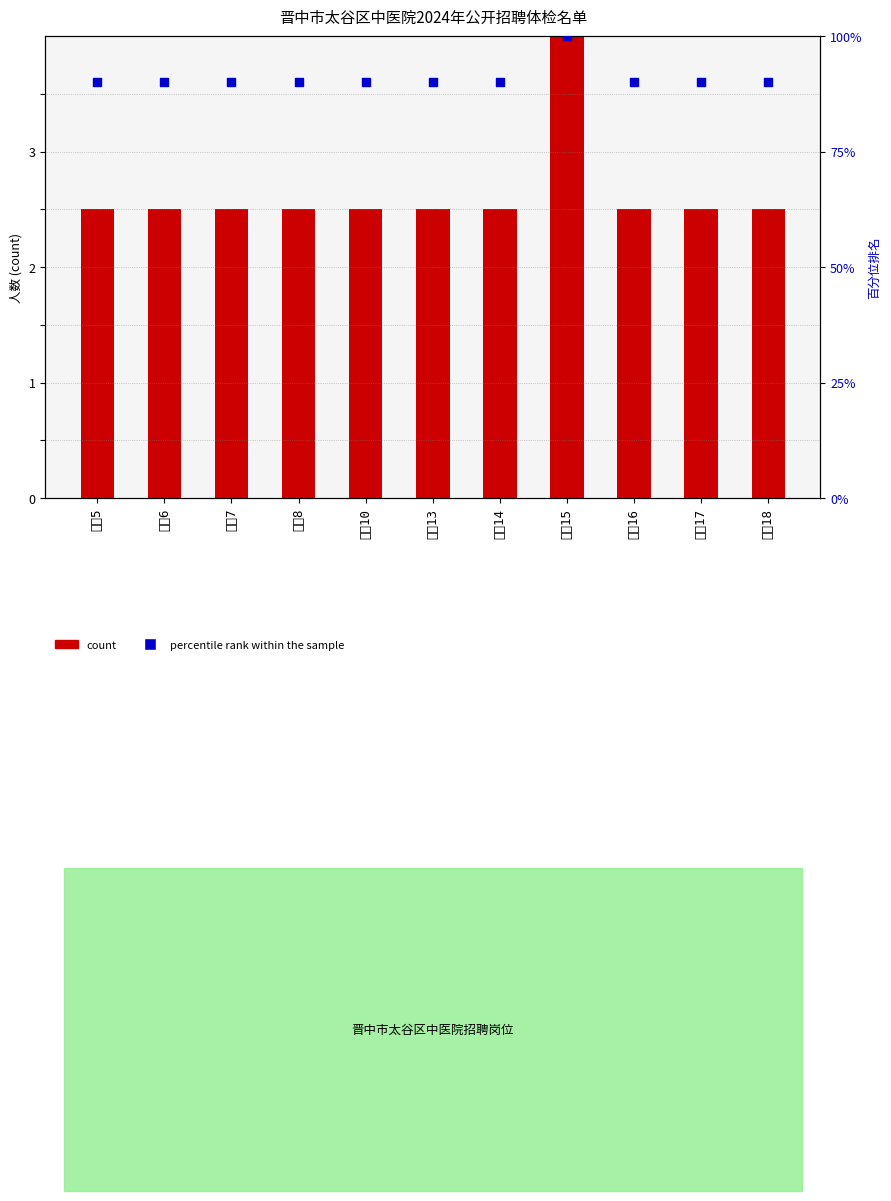

At how many categories does at least one series exceed 2?

11